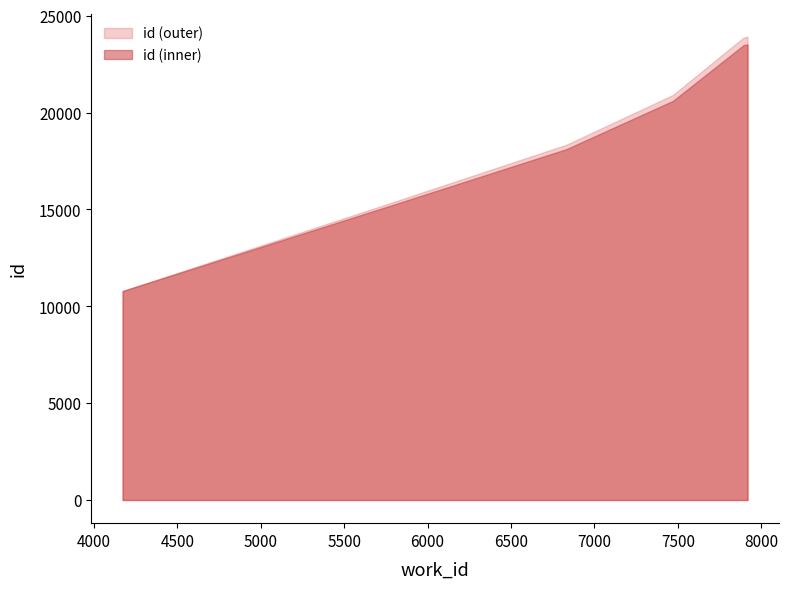

Count the number of categories in the chart.

10